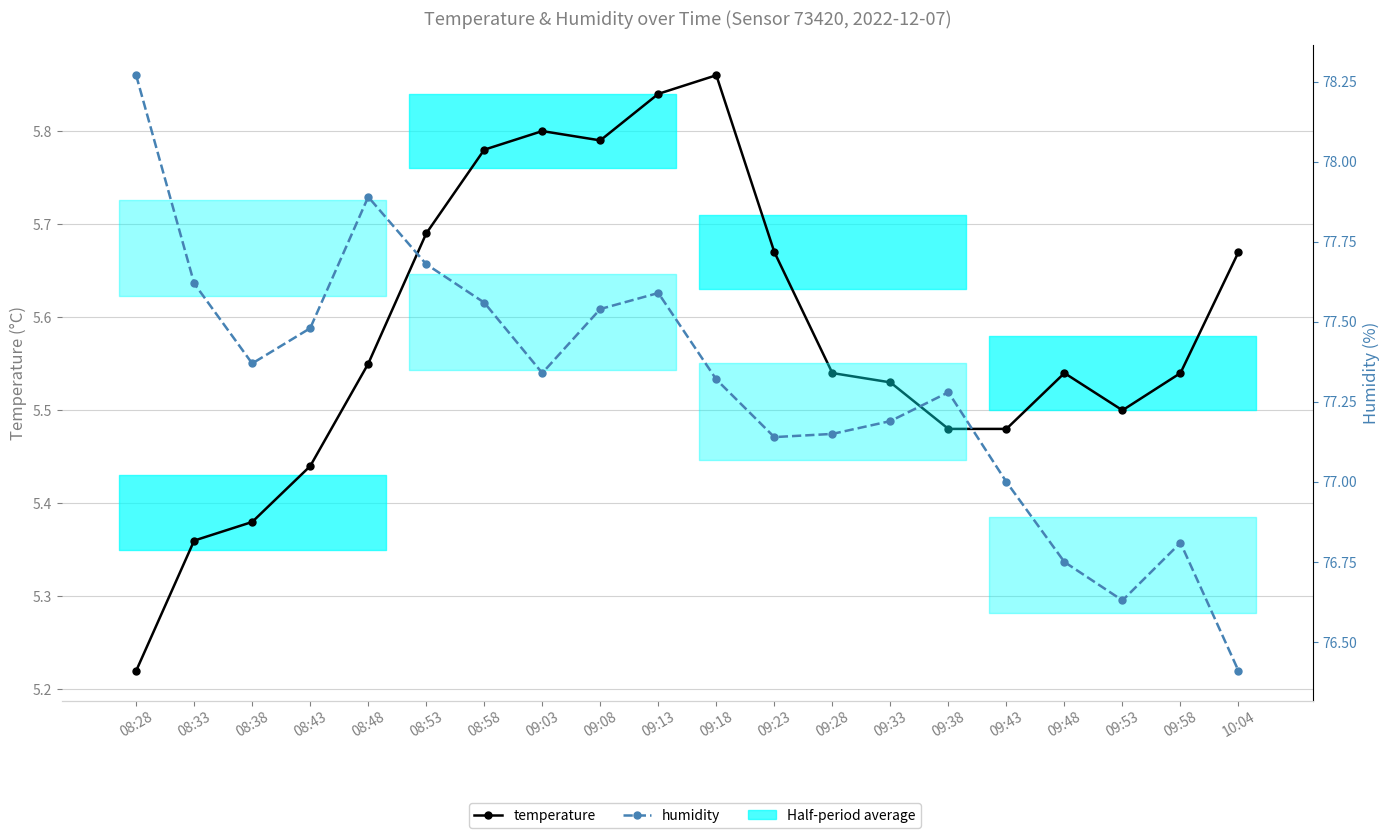

True or false: temperature and humidity cross at least once.

False